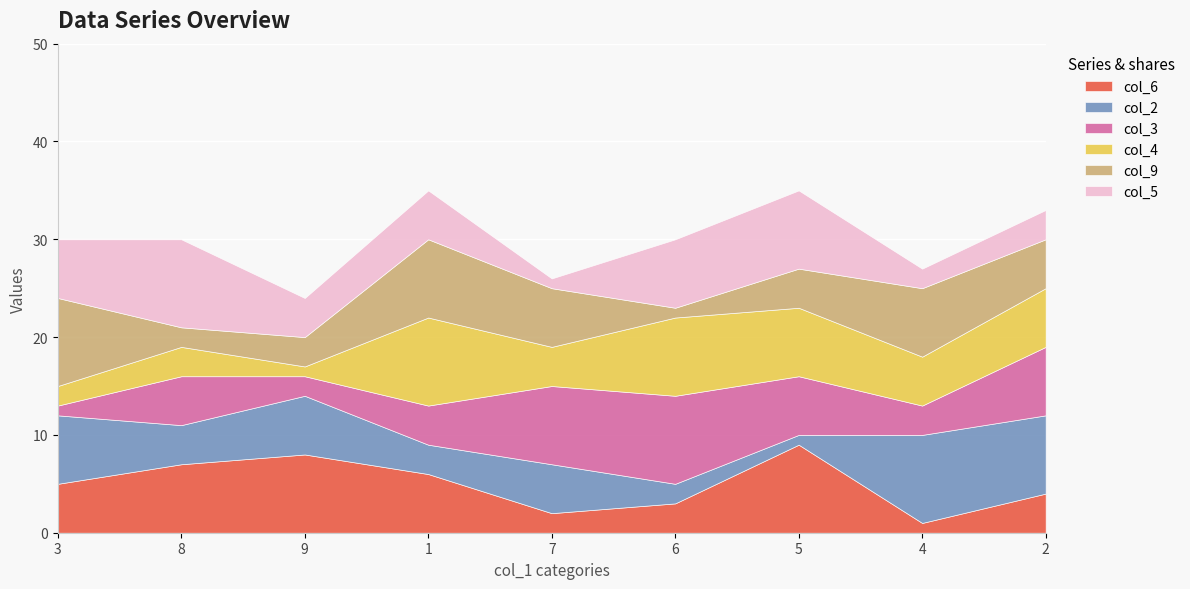

How many categories are shown in the chart?

9